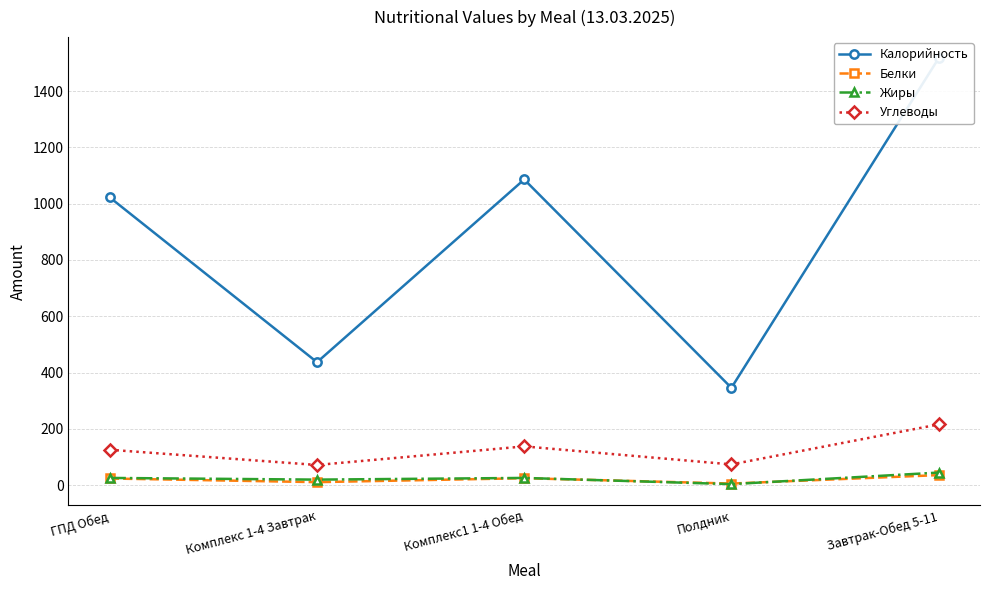

True or false: Белки and Калорийность cross at least once.

False